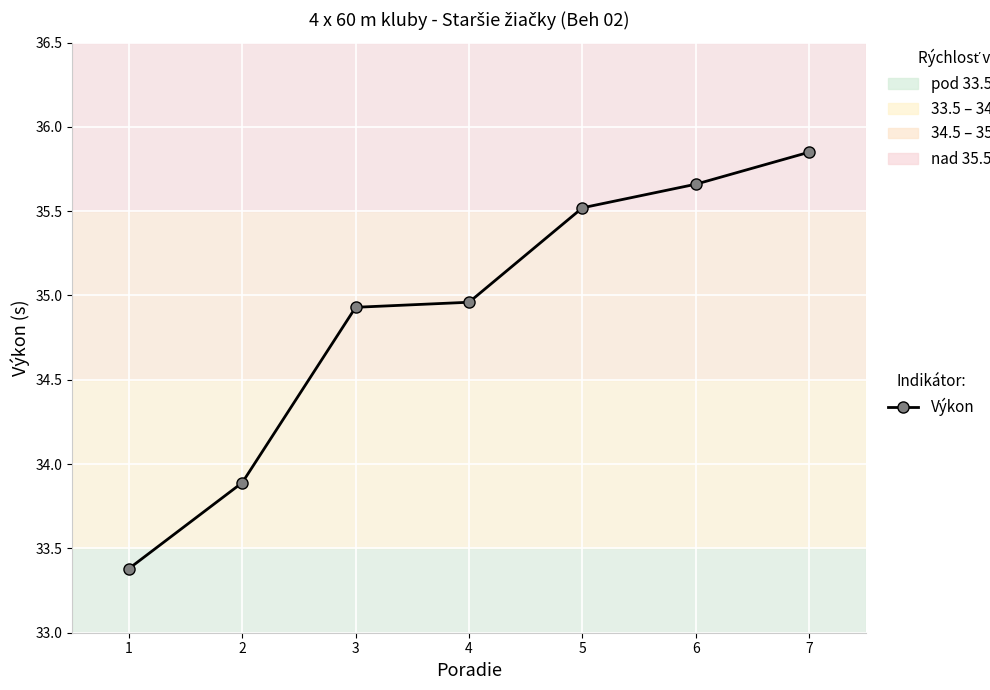

Which label corresponds to the smallest value in the chart?

1